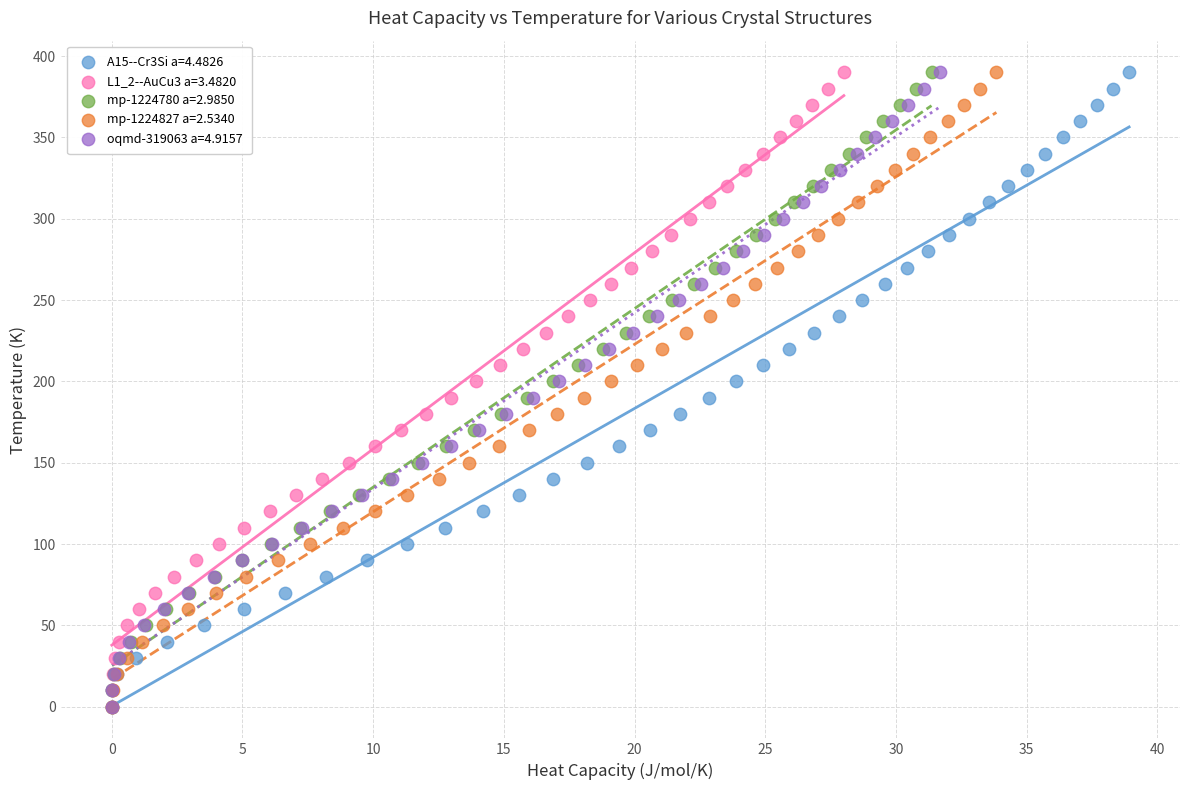

What are all the series names shown in the legend?

A15--Cr3Si a=4.4826, L1_2--AuCu3 a=3.4820, mp-1224780 a=2.9850, mp-1224827 a=2.5340, oqmd-319063 a=4.9157